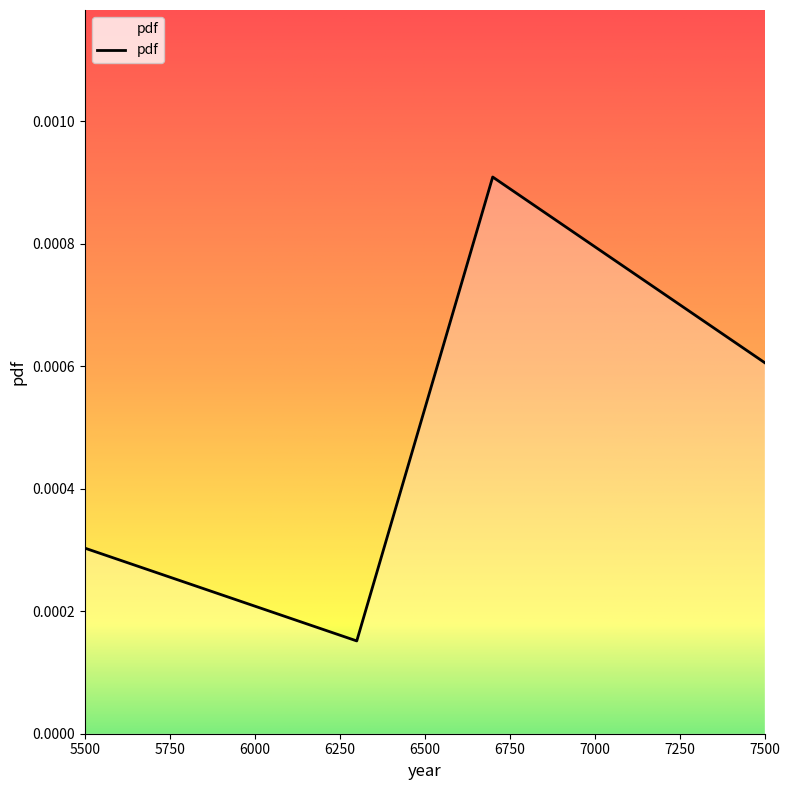

How many interior local peaks (higher than both neighbors) does the data have?

1